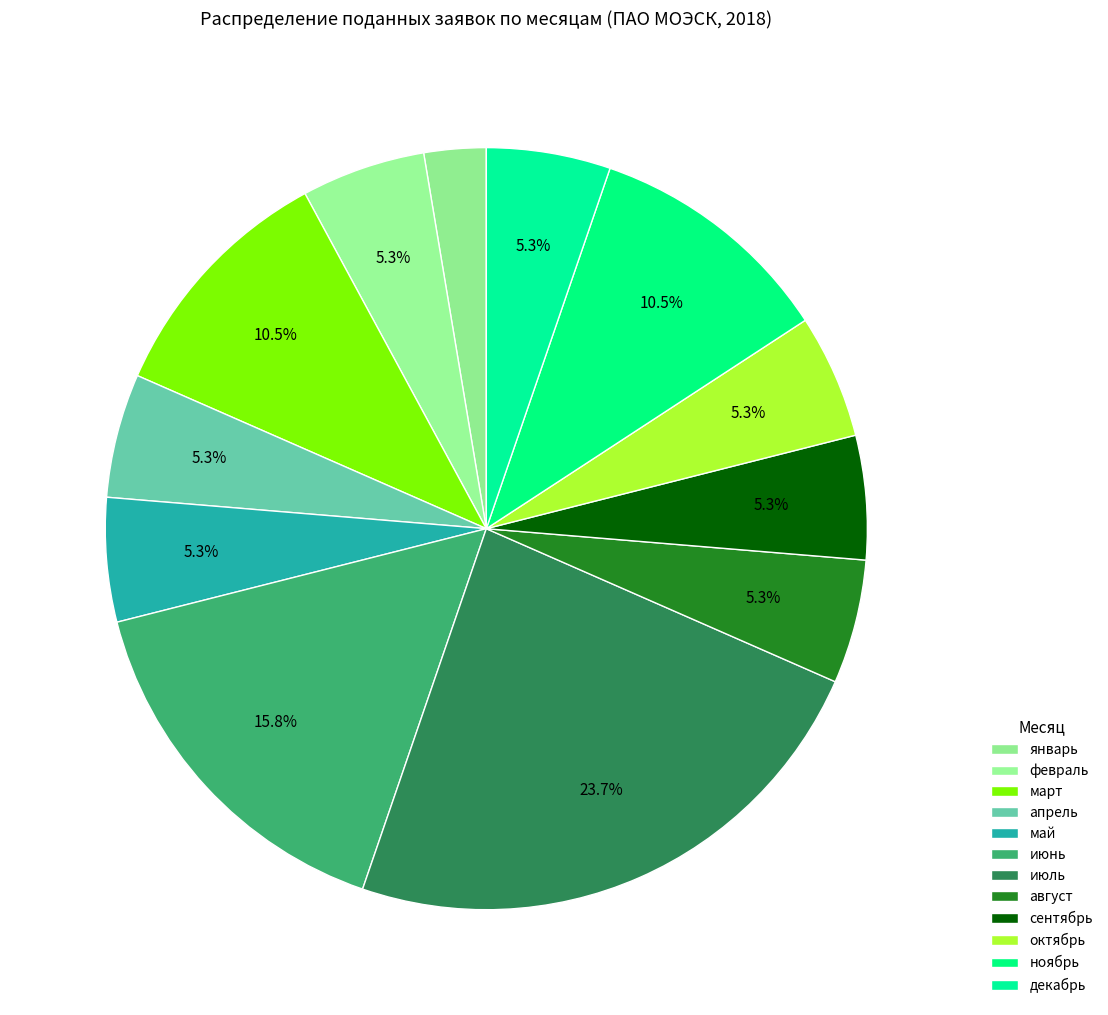

Which category has the smallest portion of the pie?

январь